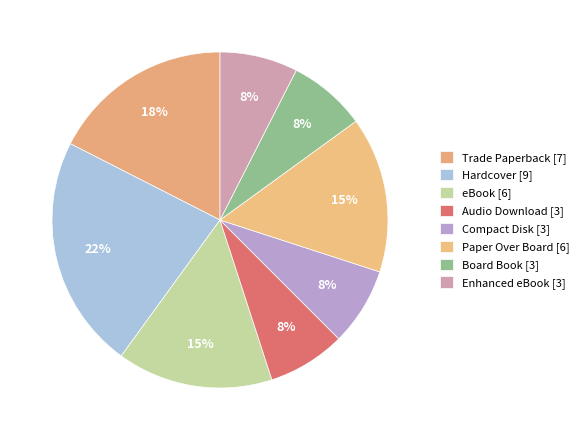

How many segments does this pie chart have?

8